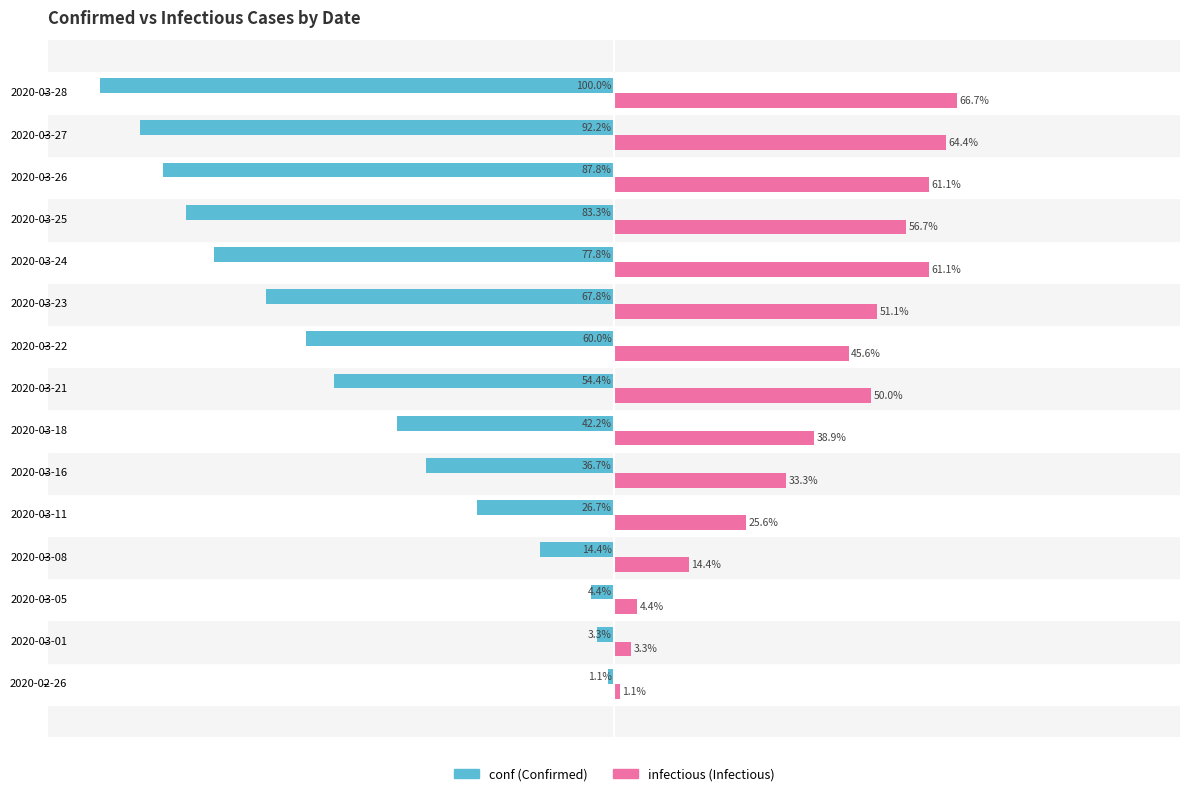

Which category has the lowest value across all series?

2020-03-28